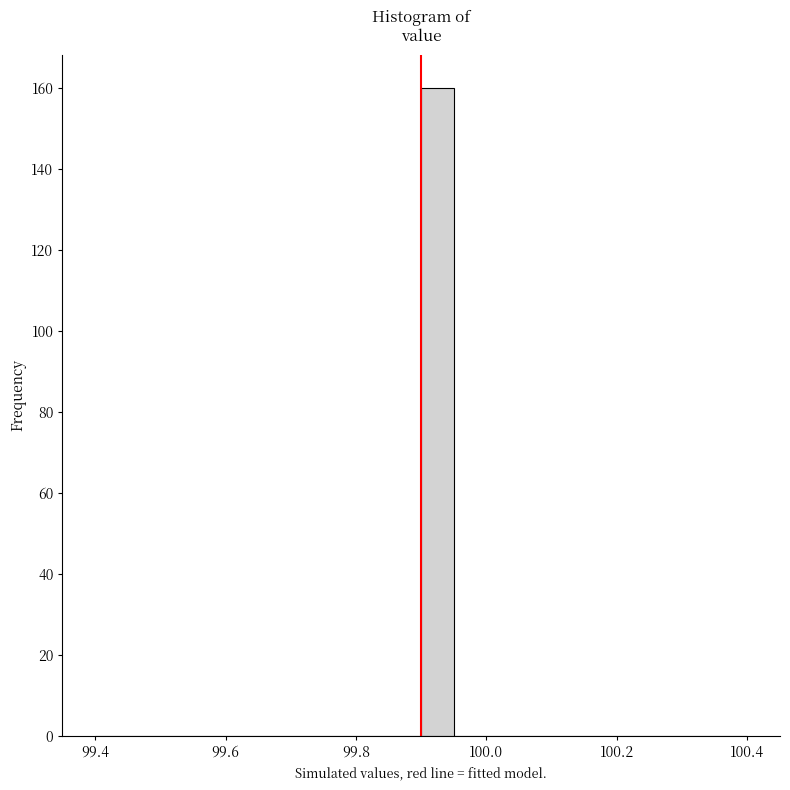

Read against the x-axis, roughly where is the centre of the tallest bar?

99.92